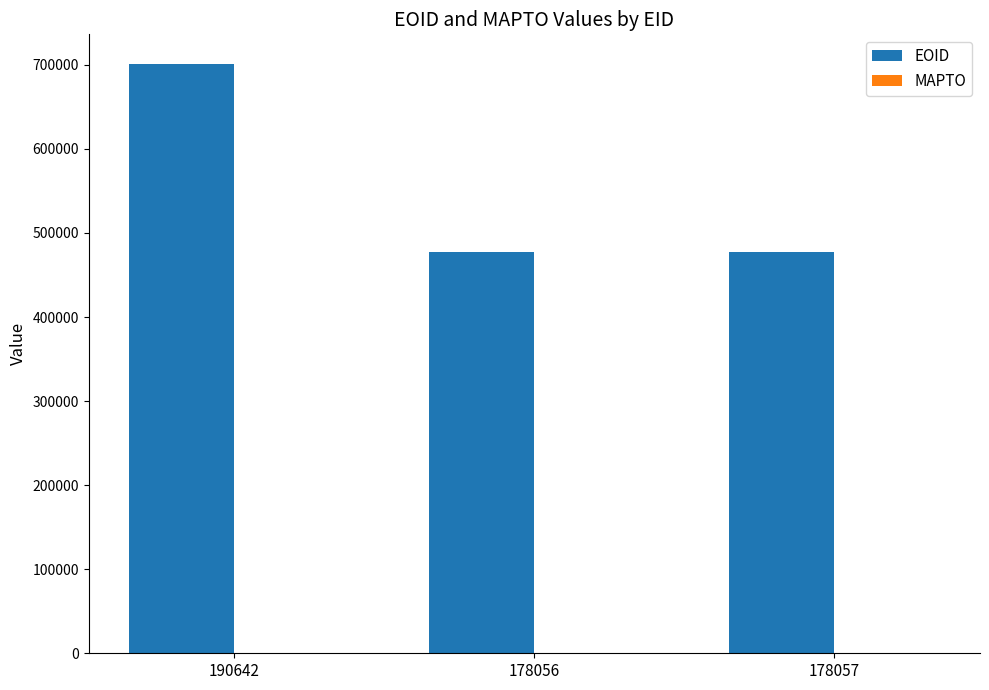

Is it true that the value at 190642 is 399228?

False